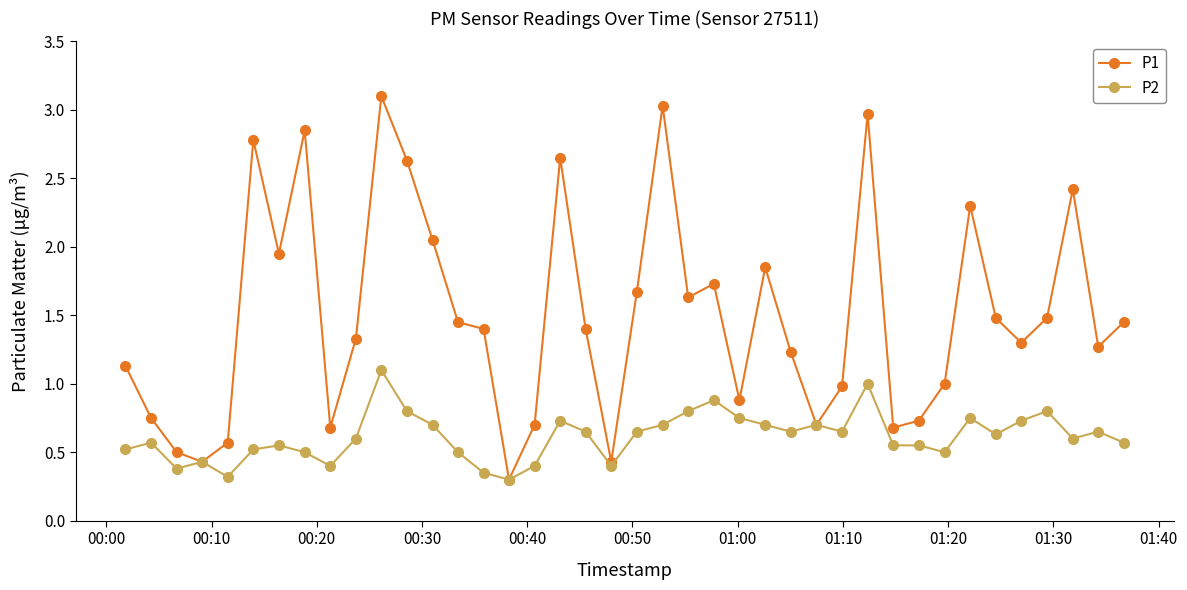

List the series in order of their peak value, highest first.

P1, P2